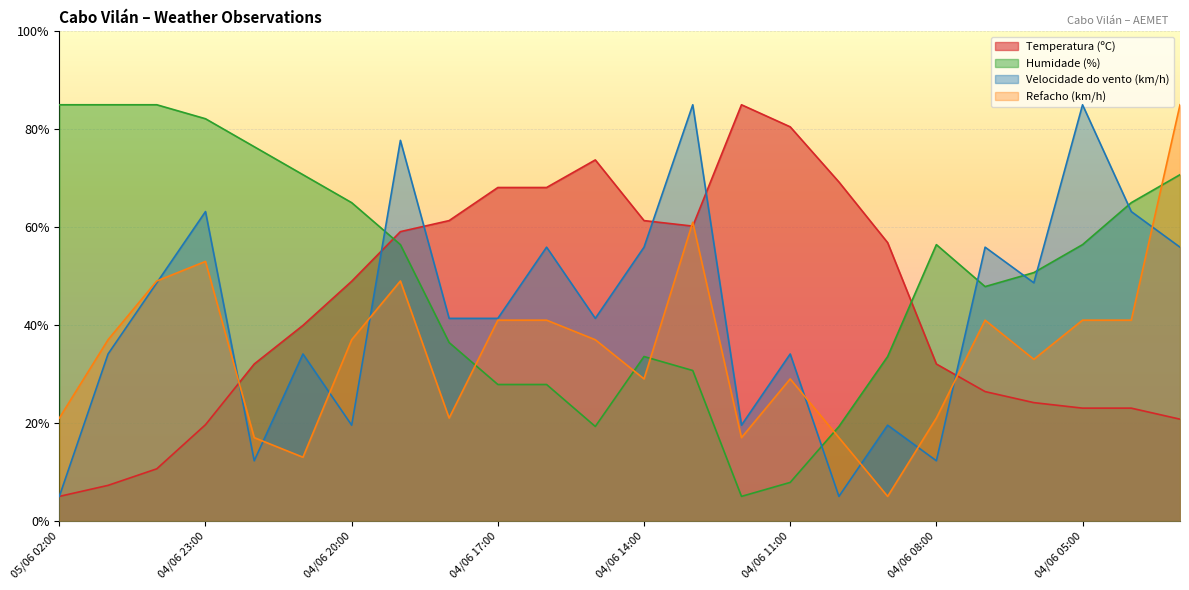

Does the chart display data point markers on the line(s)?

No